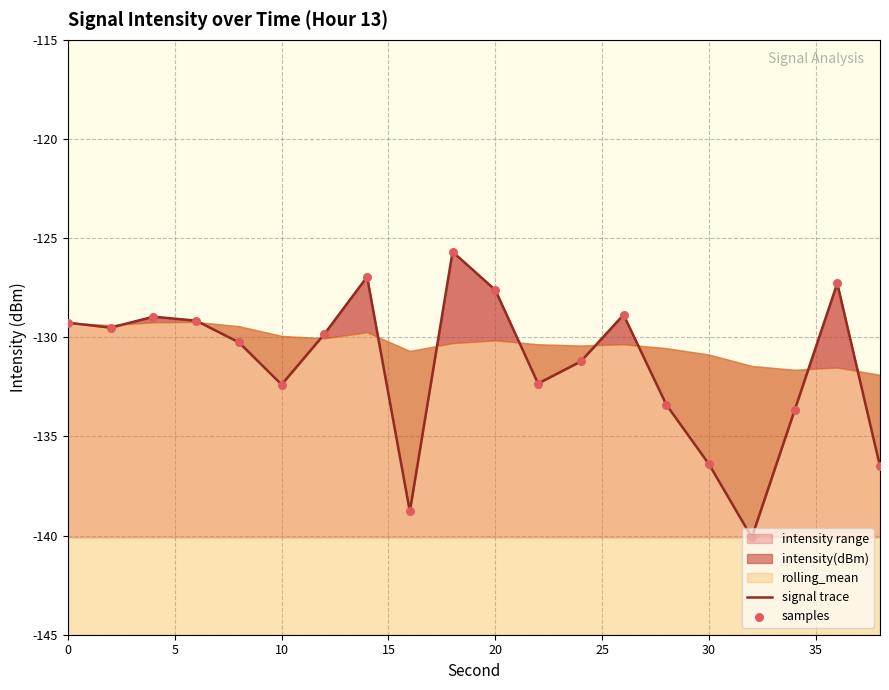

What is the maximum value for intensity range?

-125.7